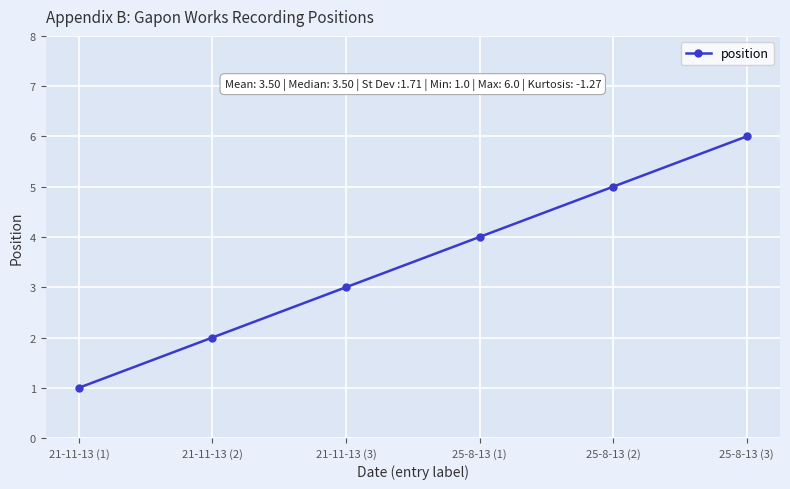

What is the average value?

4